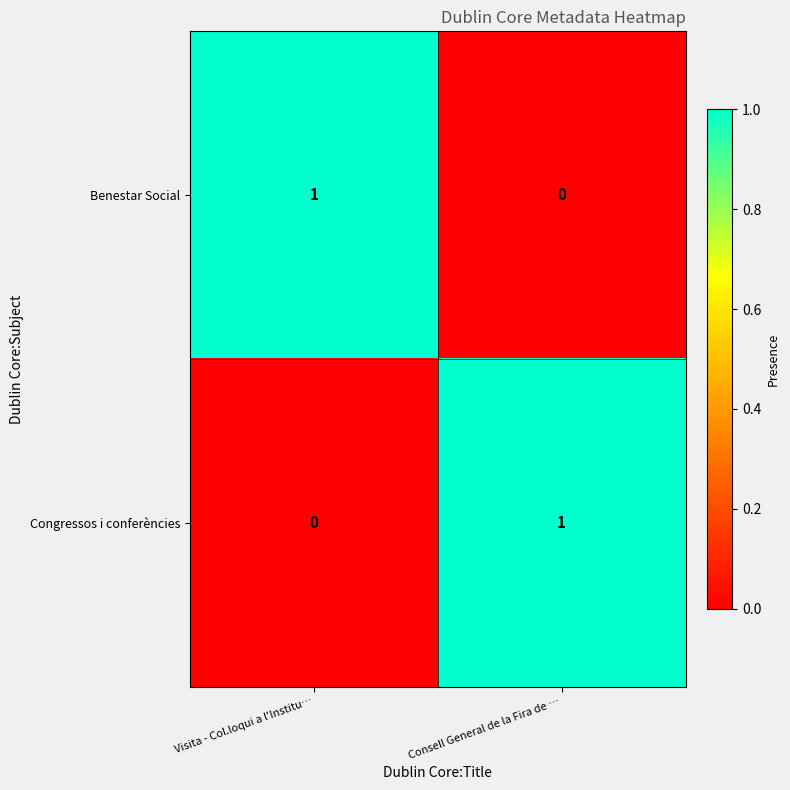

List the labels in order of Benestar Social value, largest first.

Visita - Col.loqui a l'Institu…, Consell General de la Fira de …